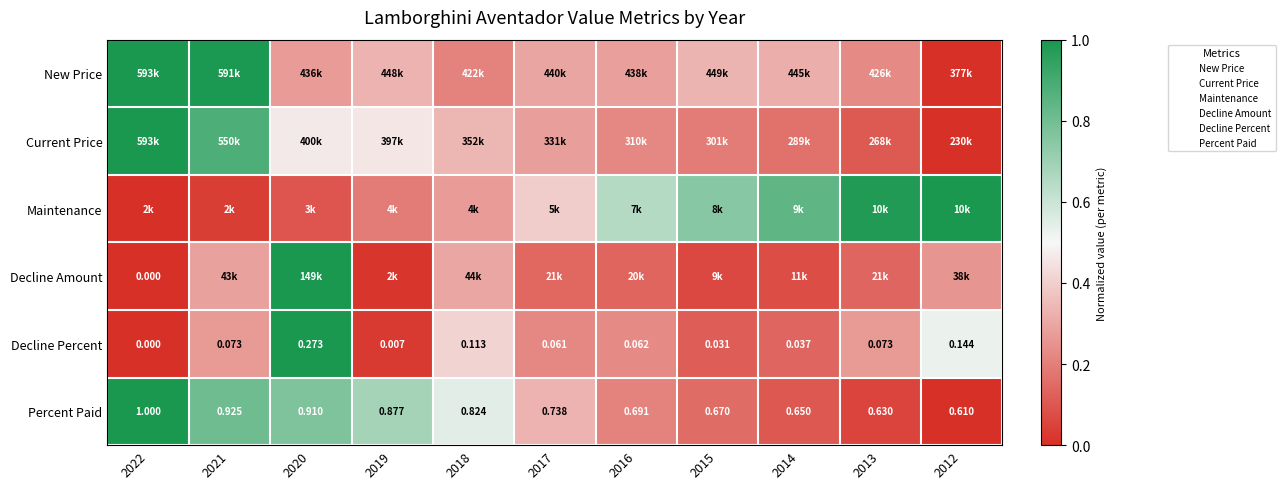

Which label corresponds to the largest value in the chart?

2022